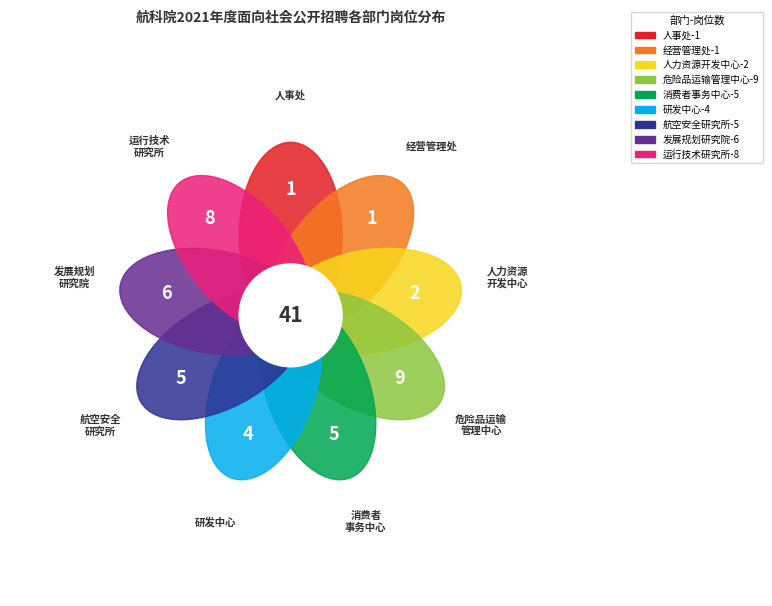

To the nearest percent, what portion does 经营管理处 represent?

2%